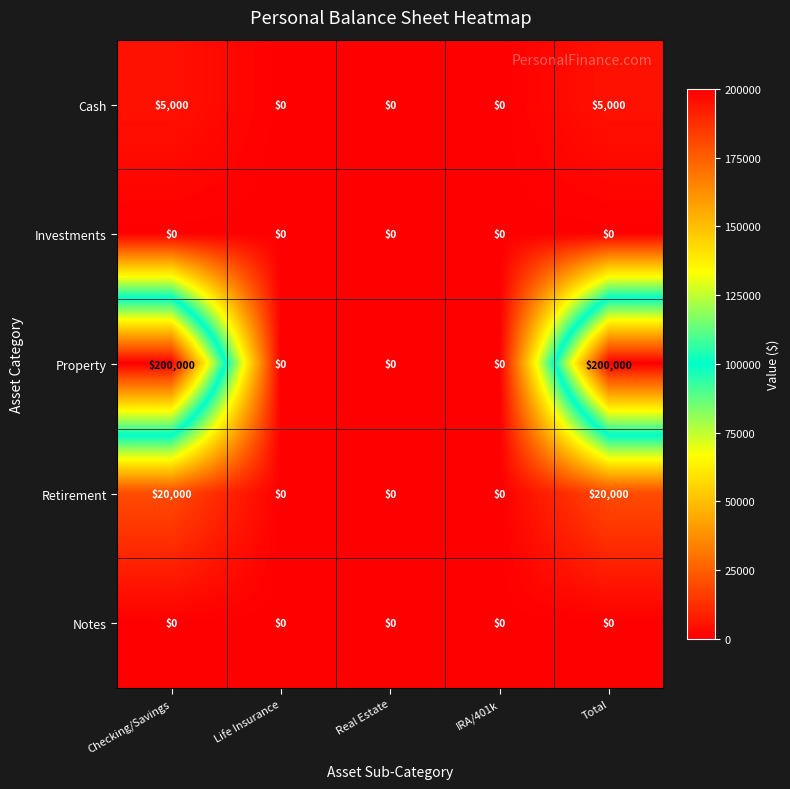

What is the greatest value displayed?

200000